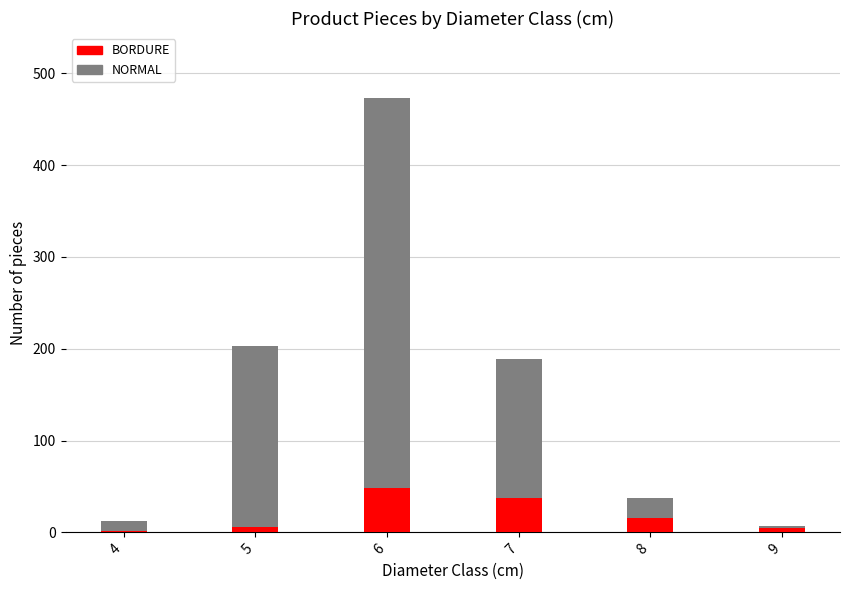

At which category is the sum across all series the highest?

6